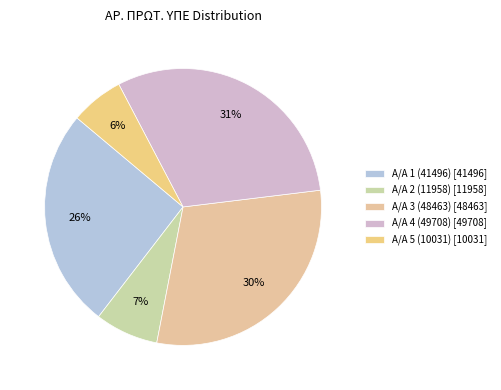

To the nearest percent, what is the combined percentage of Α/Α 5 (10031) and Α/Α 2 (11958)?

14%